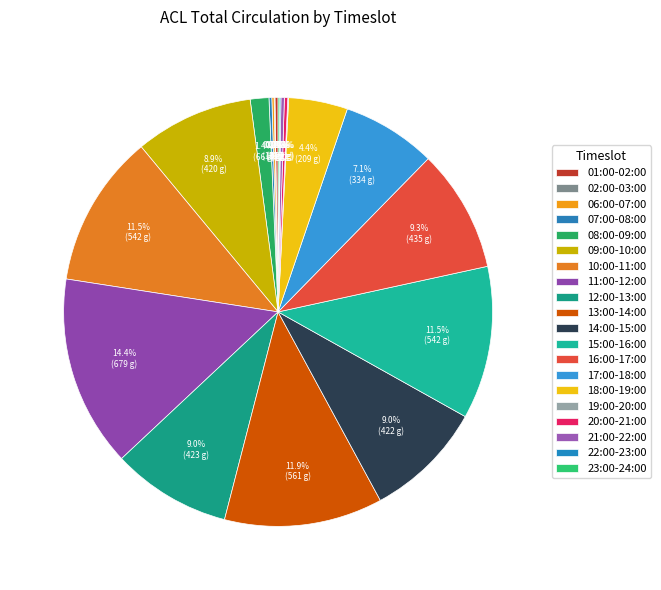

What percentage is NOT represented by 07:00-08:00?

99.8%